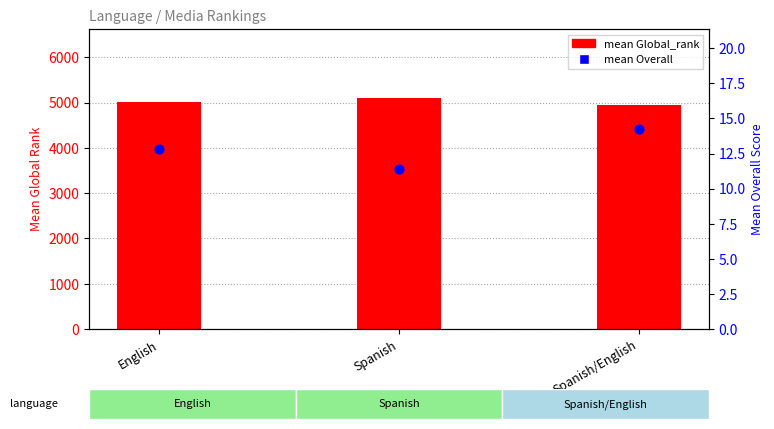

Which series contains the highest Y value?

mean Global_rank